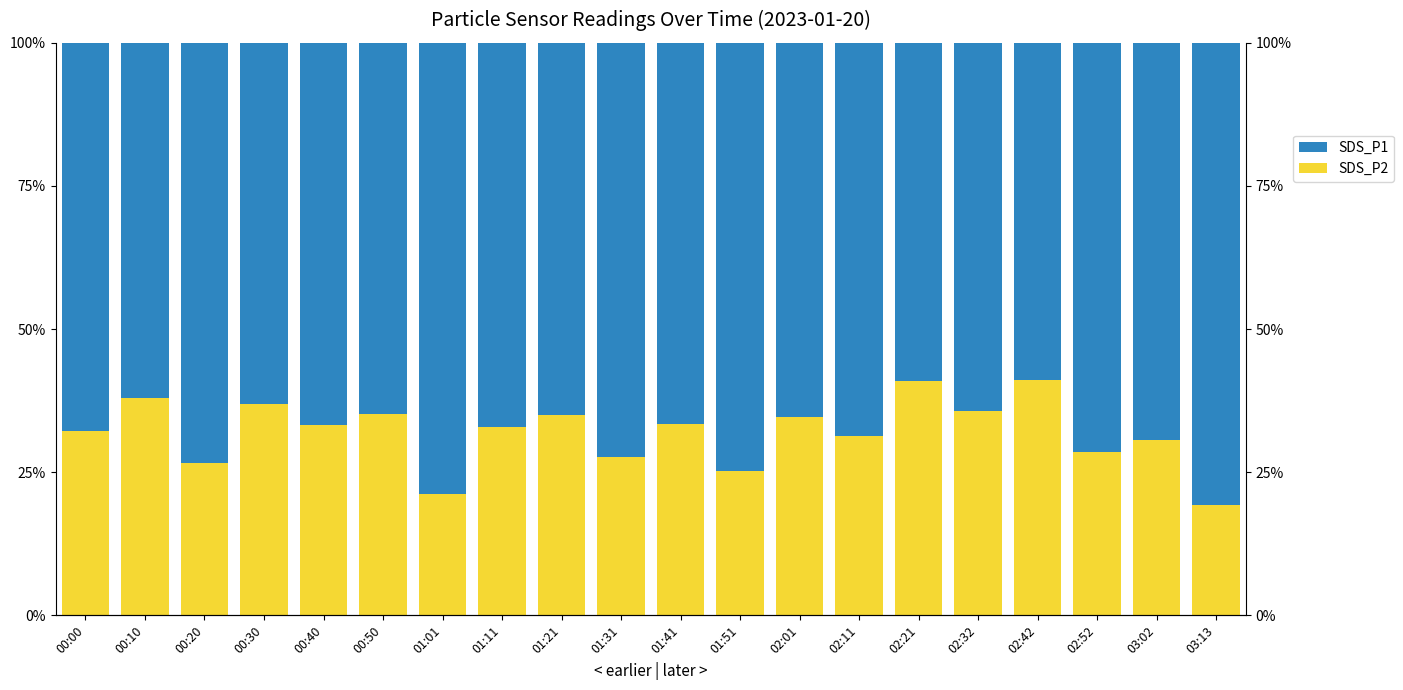

How many bars are there in each group?

2